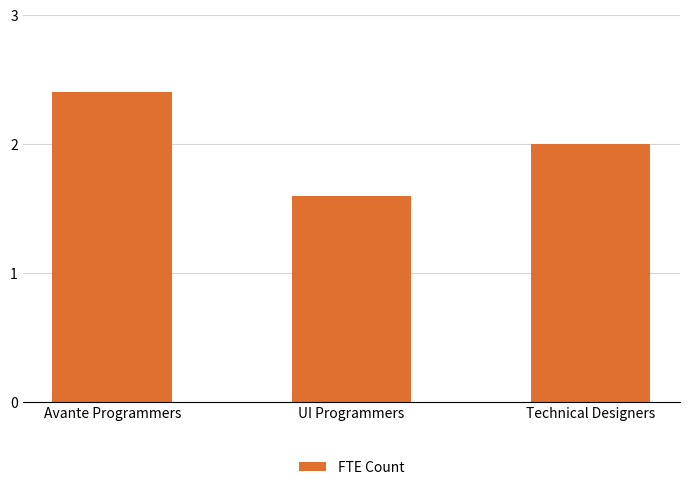

Which label corresponds to the largest value in the chart?

Avante Programmers